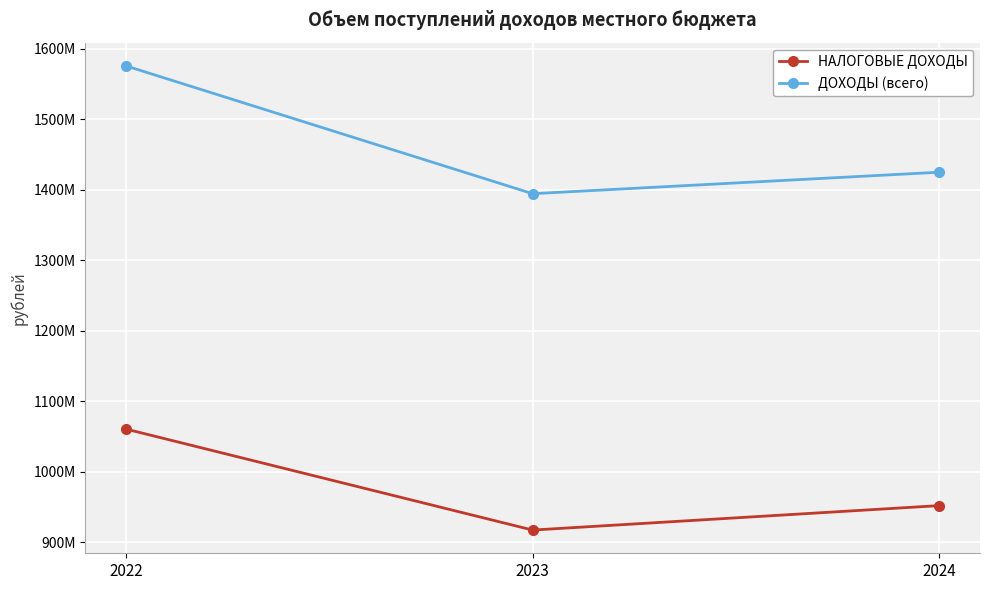

The ДОХОДЫ (всего) series shows 899590488.8 at 2023. True or false?

False